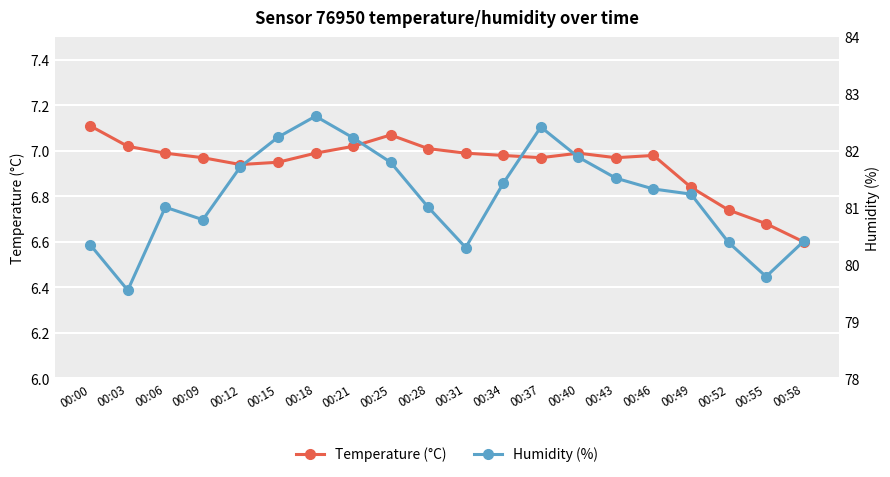

Where is Humidity (%) nearest to the value 81?

00:06